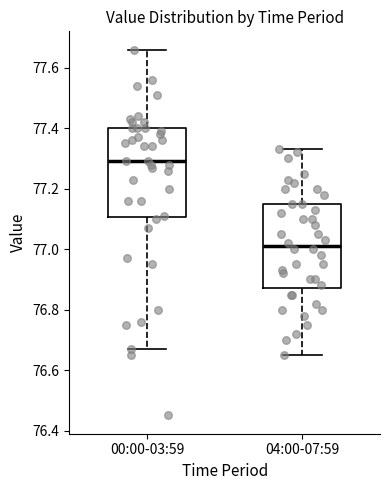

Which box's median line is the lowest?

04:00-07:59